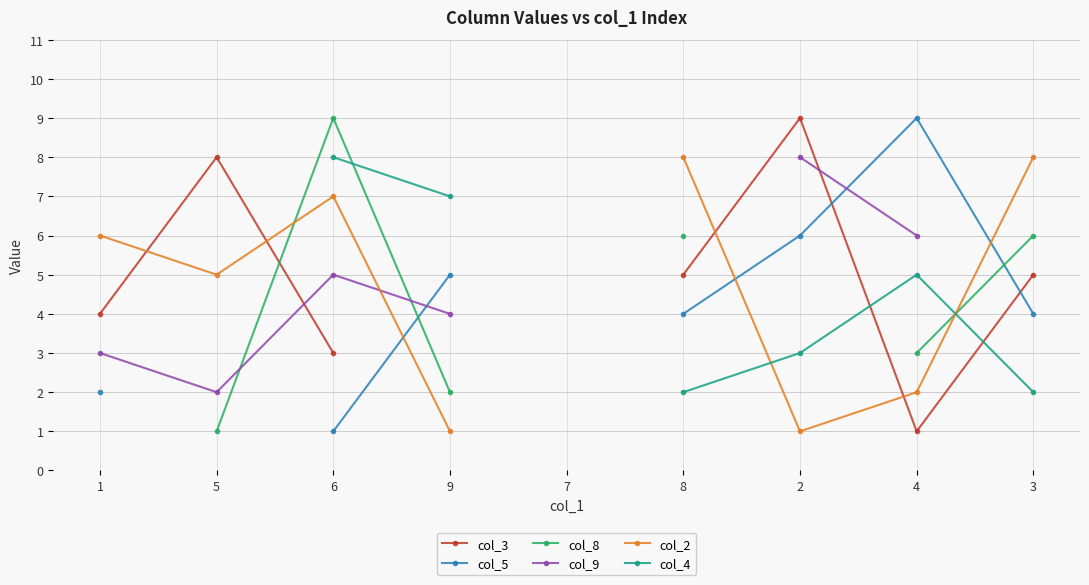

What is the spread (max minus min) of values at 4?

8.0